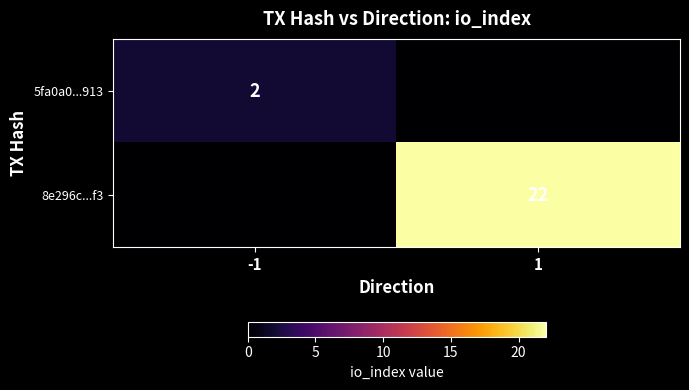

Is it true that 5fa0a0...913 equals 2 at -1?

True